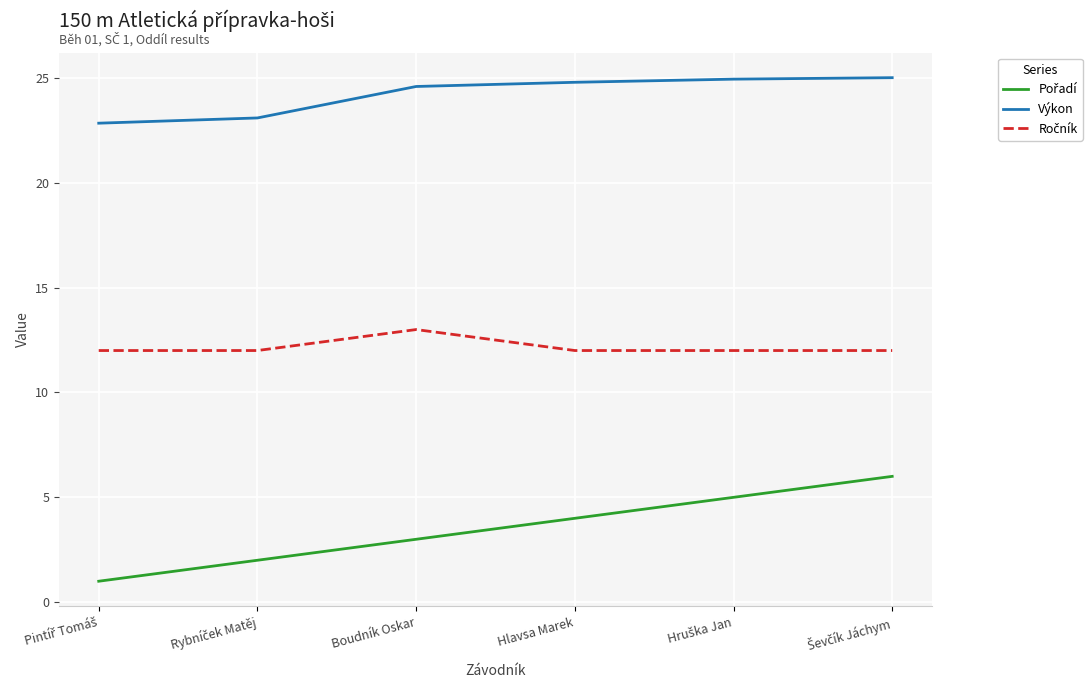

What is the difference between the maximum and minimum values in the Výkon series?

2.2